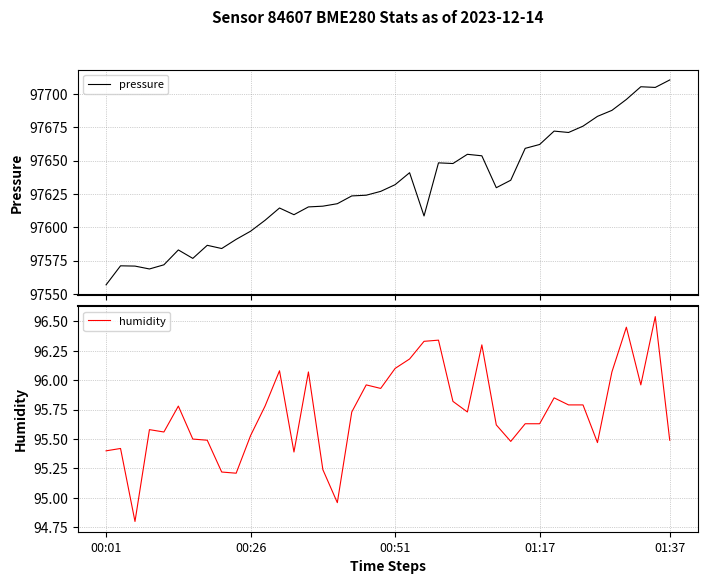

How many data points in humidity are above 95?

38